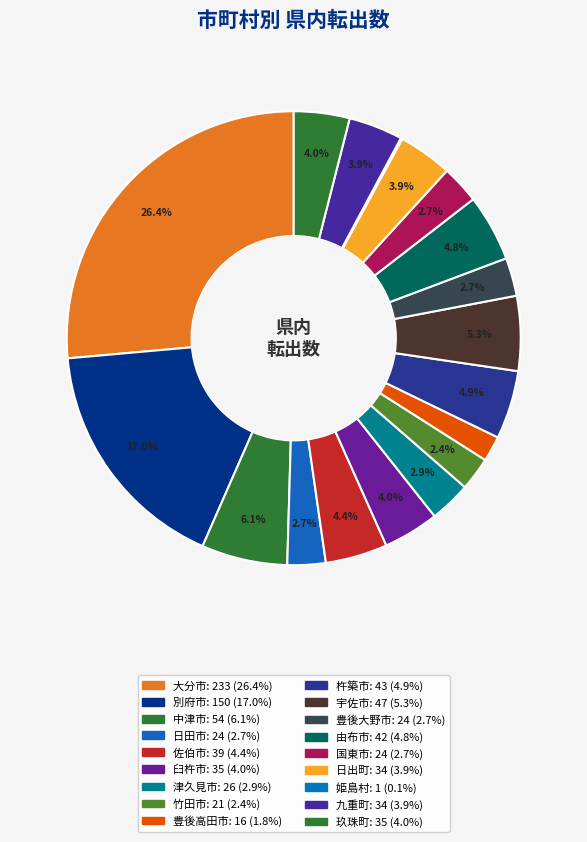

How many segments does this pie chart have?

18